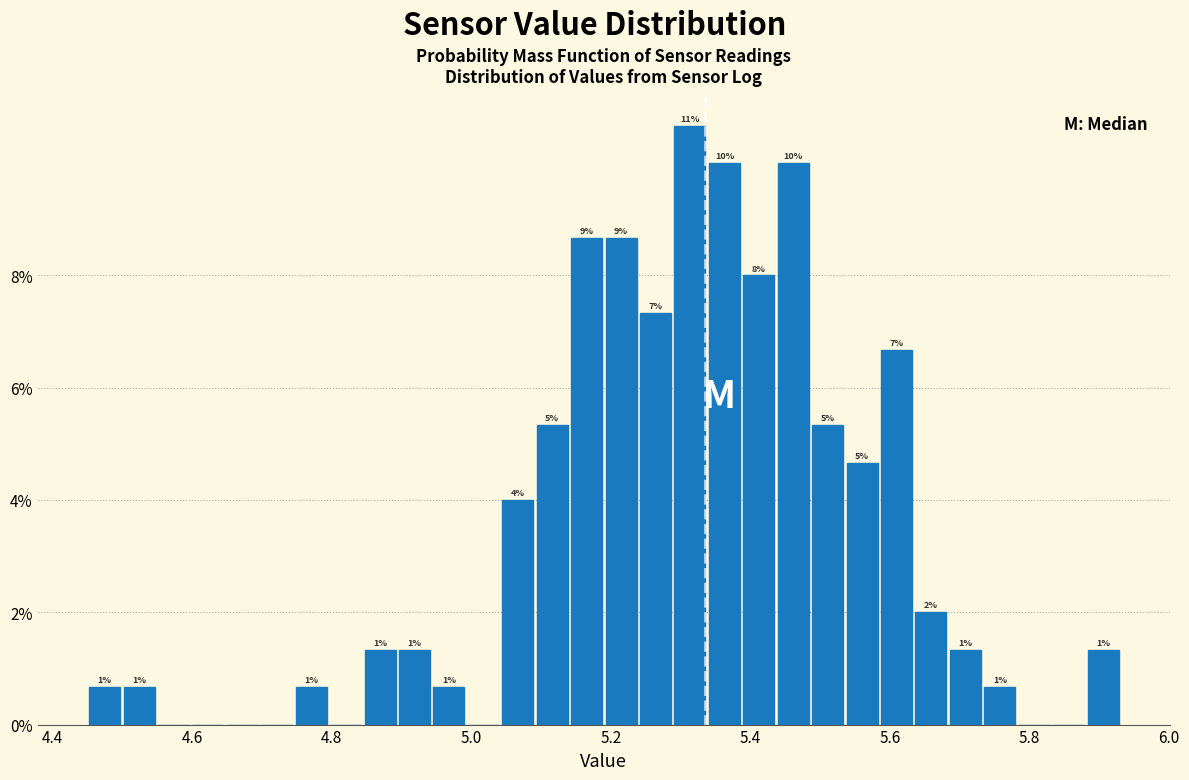

Read against the x-axis, roughly where is the centre of the tallest bar?

5.32